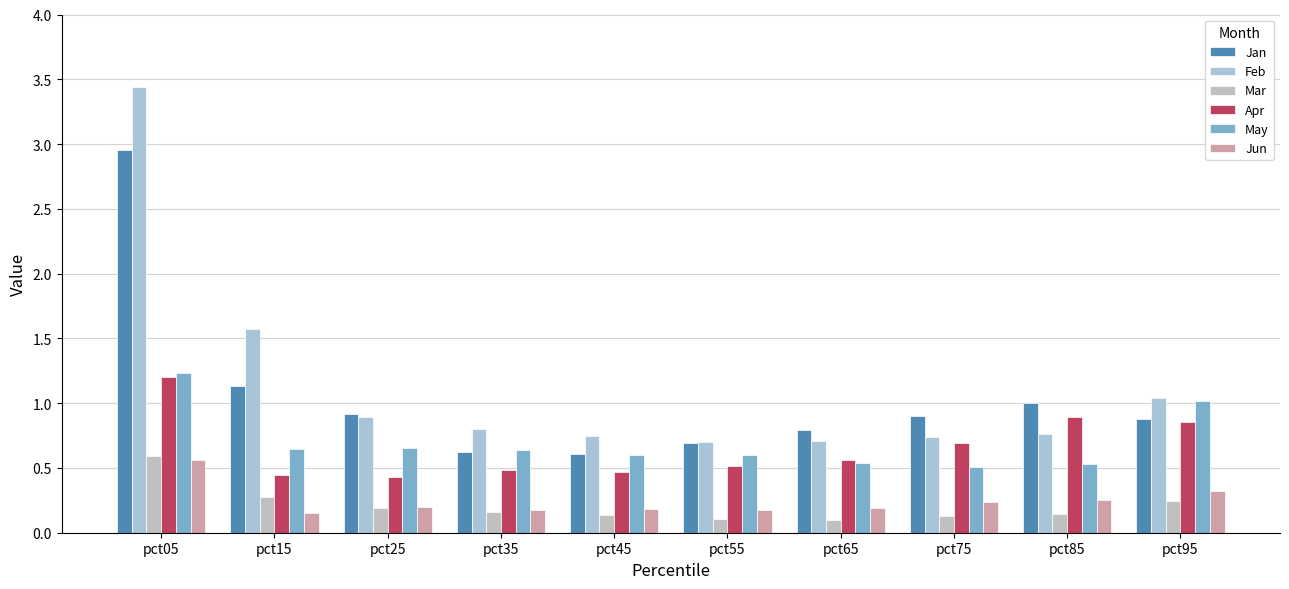

Rank the categories by May value from highest to lowest.

pct05, pct95, pct25, pct15, pct35, pct55, pct45, pct65, pct85, pct75